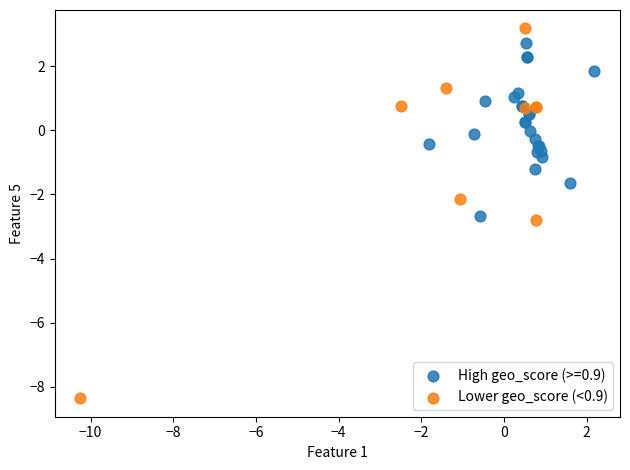

Which series has the widest spread of Y values?

Lower geo_score (<0.9)